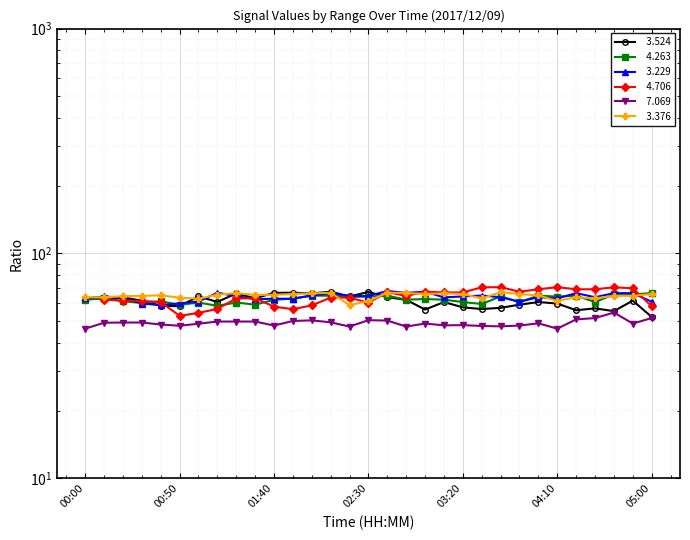

True or false:   3.376 has a value of 33.9 at 01:40.

False